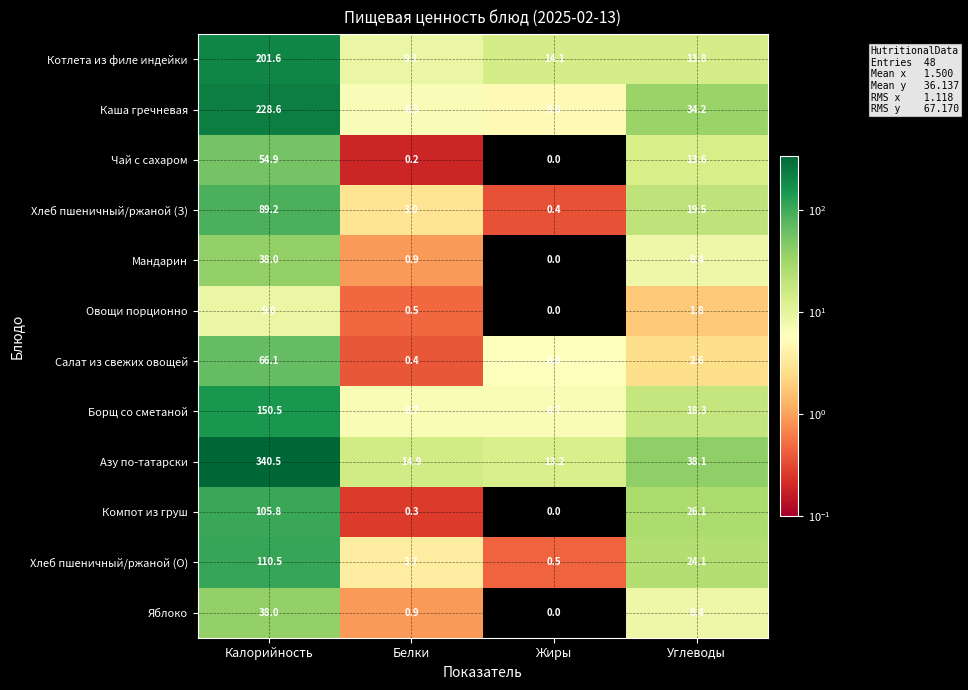

At how many categories does at least one series exceed 157?

1